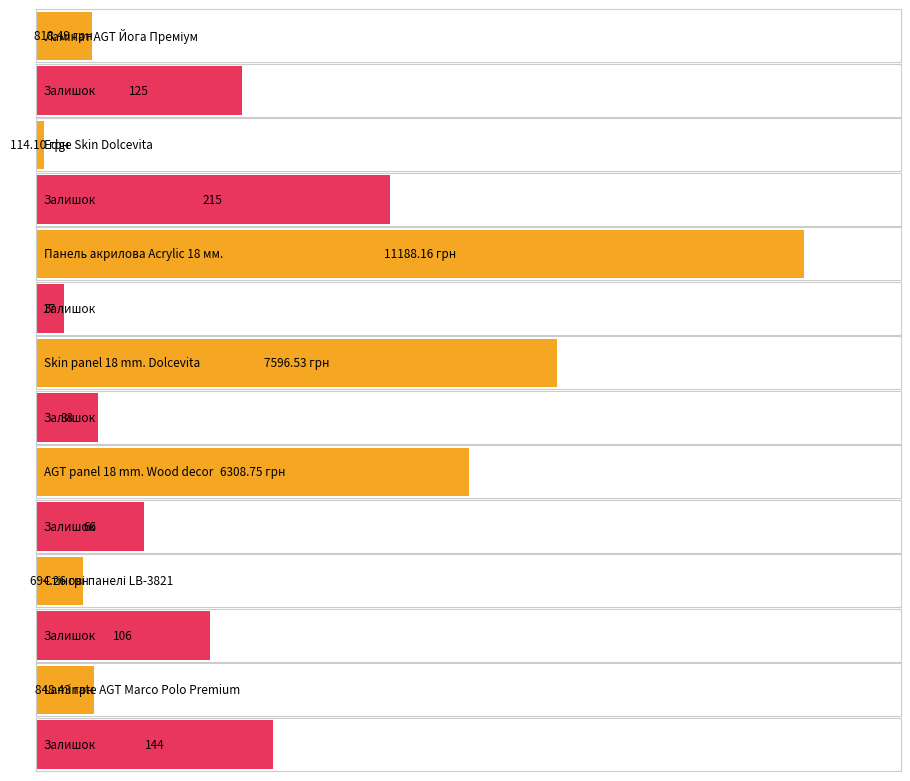

At which label does Ціна reach its minimum?

Edge Skin Dolcevita